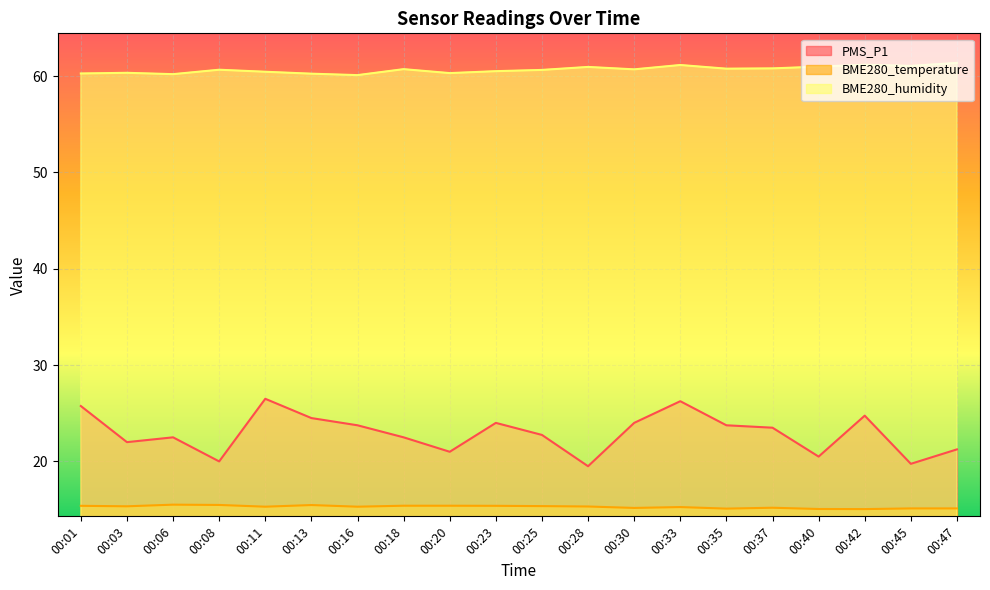

Which series has the largest total across all categories?

BME280_humidity